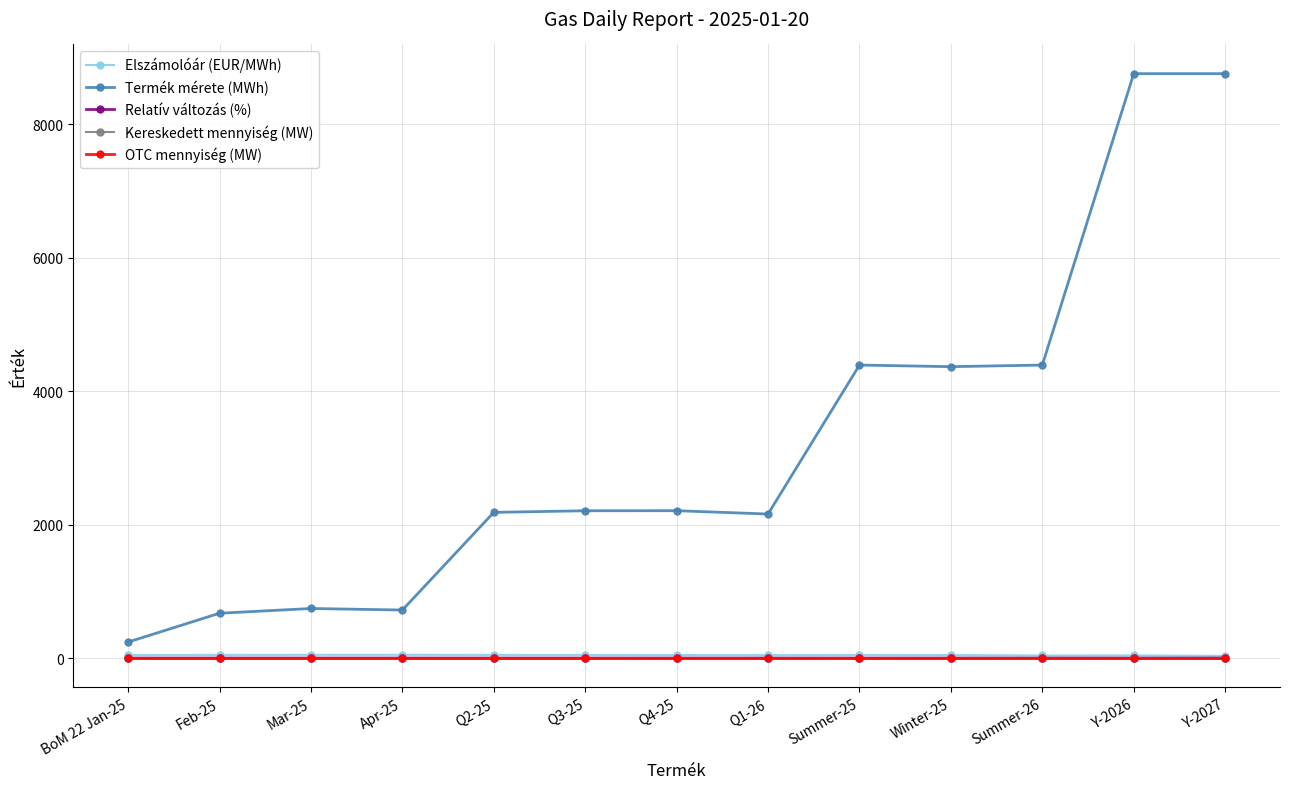

What is the sum of the Elszámolóár (EUR/MWh) values at Winter-25 and Y-2027?

77.6